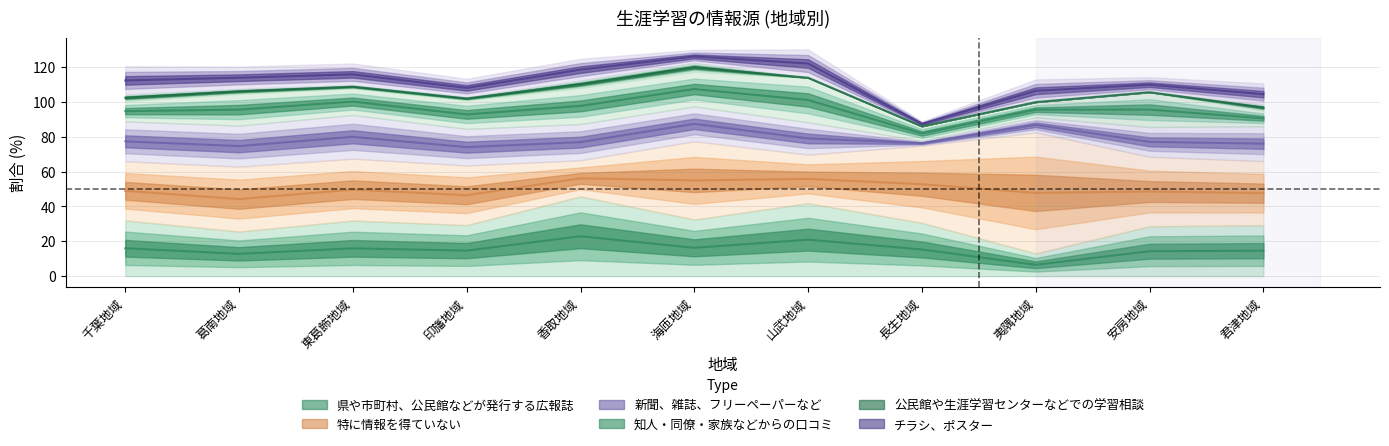

What is the highest value of the 特に情報を得ていない series?

69.6